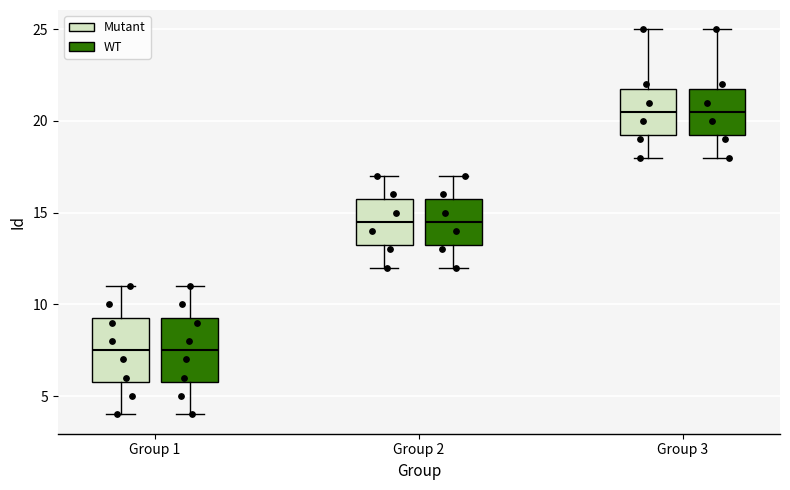

Where does the upper whisker of the box for Group 3 (Mutant) end on the y-axis? The values are not printed on the chart, so give them approximately, as read against the axis.

25.0